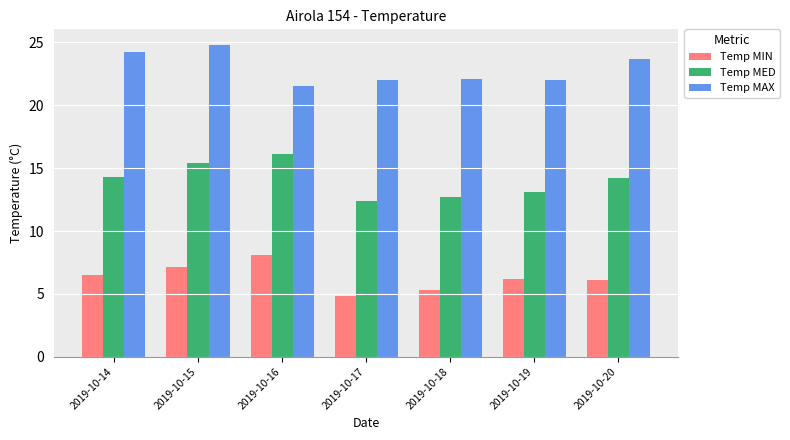

Rank the series by their maximum value, from lowest to highest.

Temp MIN, Temp MED, Temp MAX